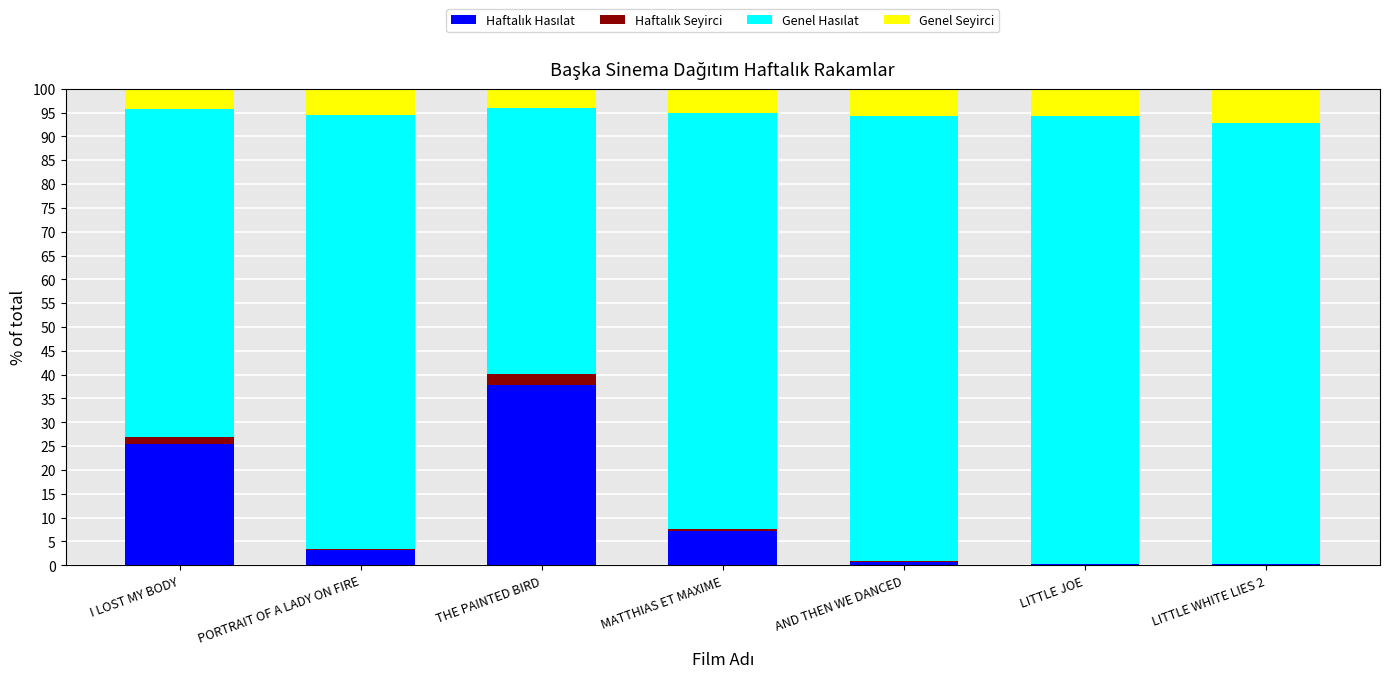

What is the total value across all series at THE PAINTED BIRD?

100.0